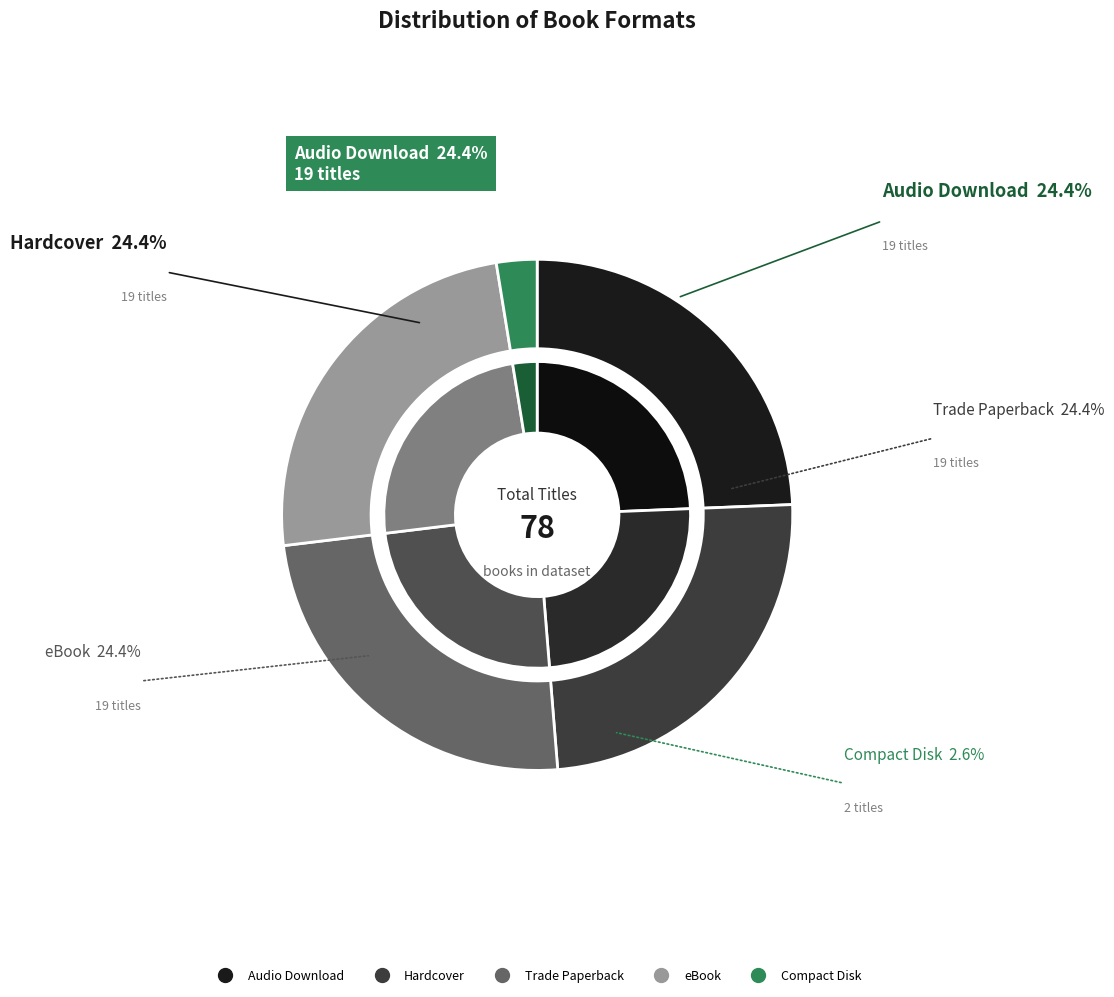

True or false: Hardcover accounts for 34% of the total.

False